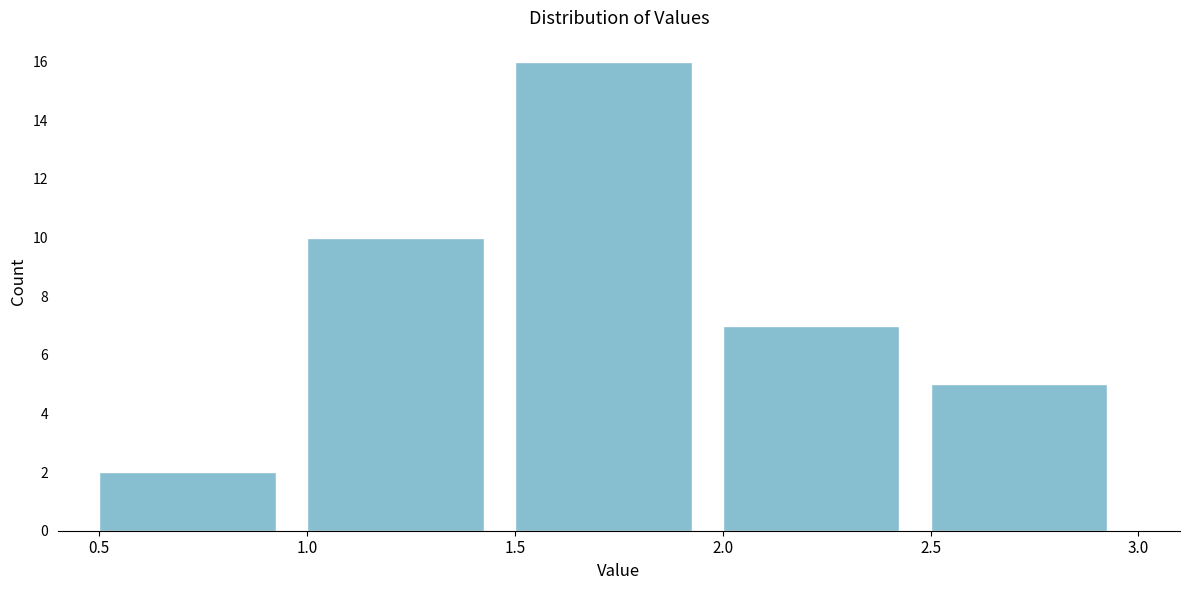

How tall is the bar that spans 1.0 to 1.5 on the x-axis? The values are not printed on the chart, so give them approximately, as read against the axis.

10